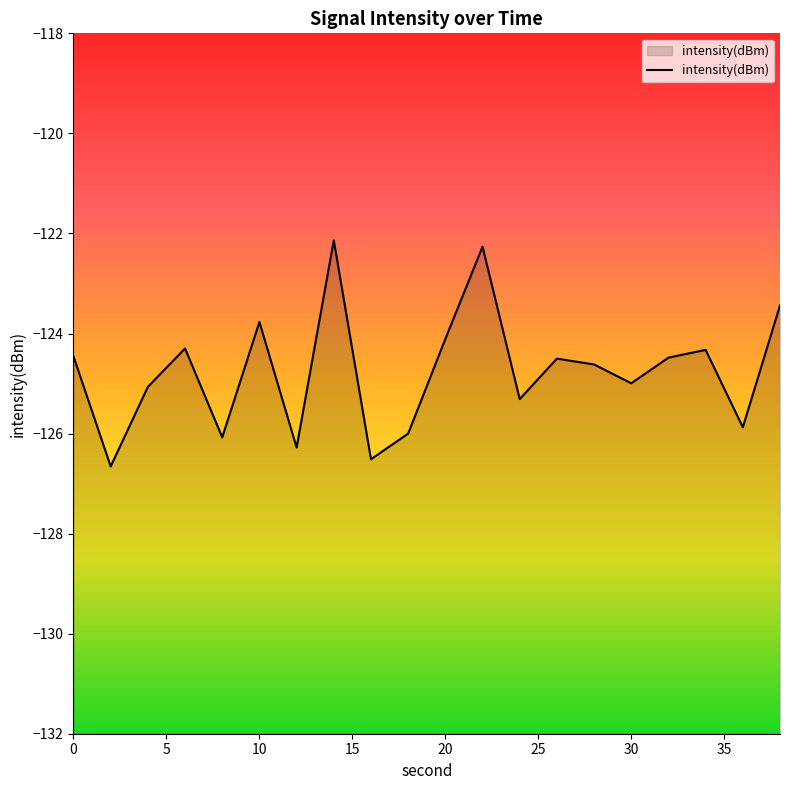

What is the average value?

-124.8